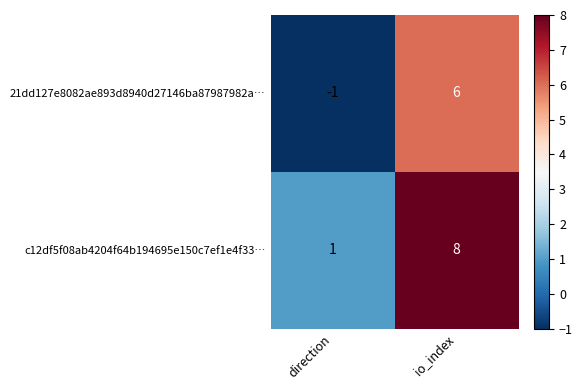

What is the sum of the 21dd127e8082ae893d8940d27146ba87987982a… values at io_index and direction?

5